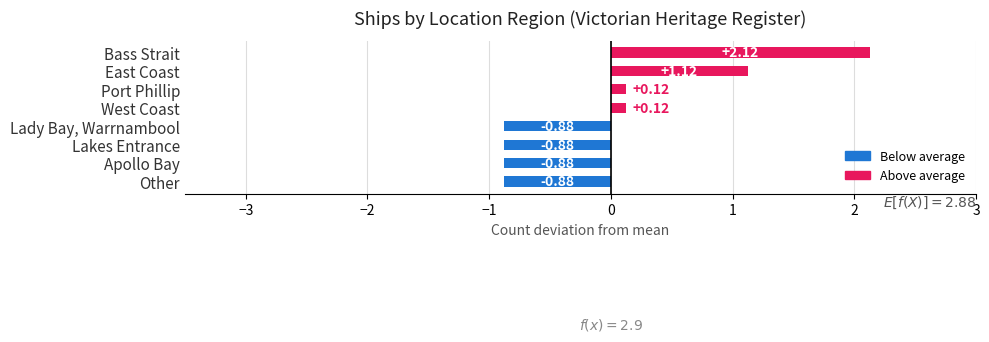

What is the change in value from Bass Strait to Apollo Bay?

-3.0